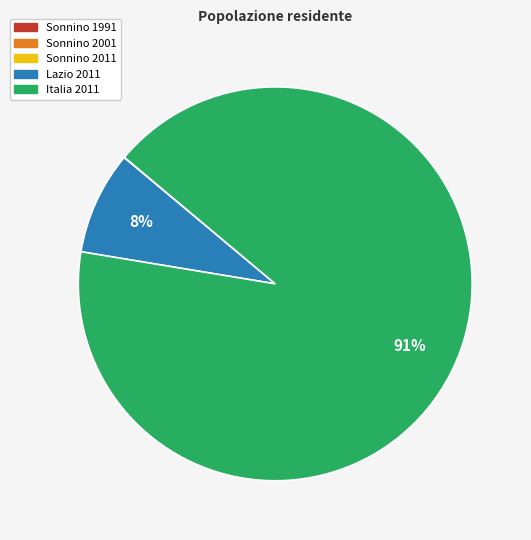

Which category accounts for the majority?

Italia 2011